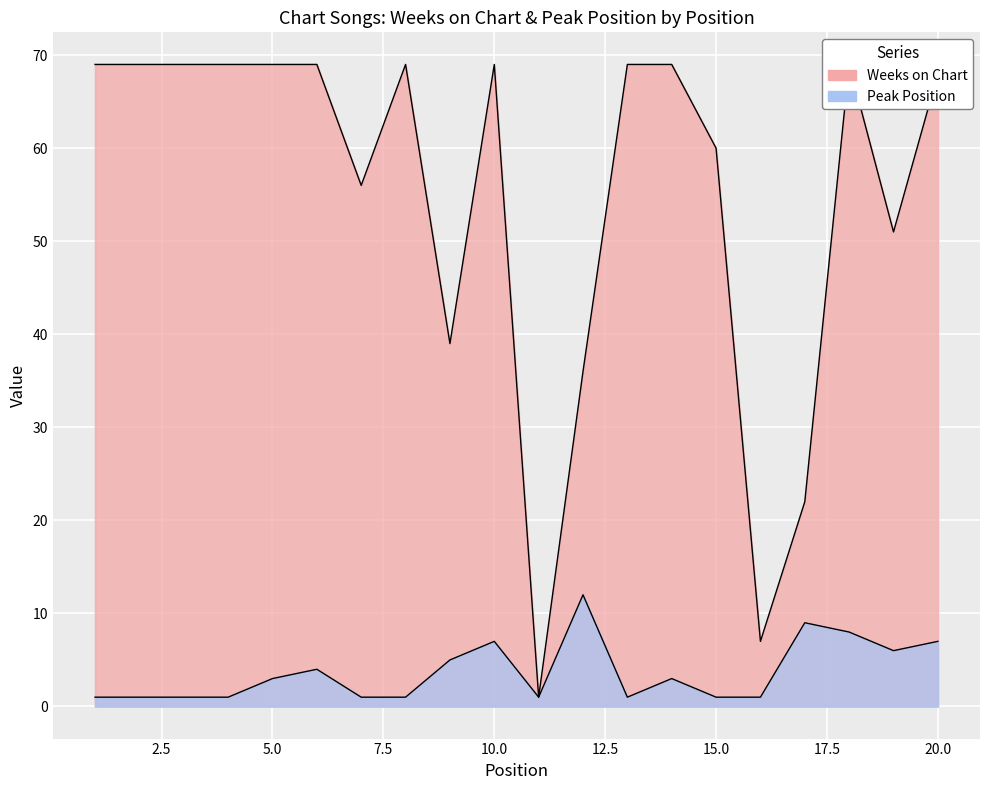

What is the difference between the maximum and second lowest values in the Peak Position series?

11